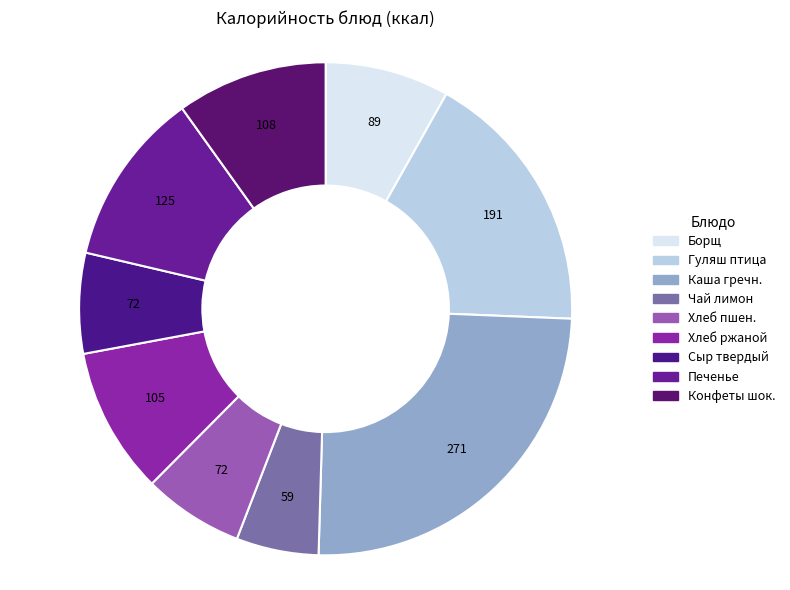

Count the number of slices in the pie.

9